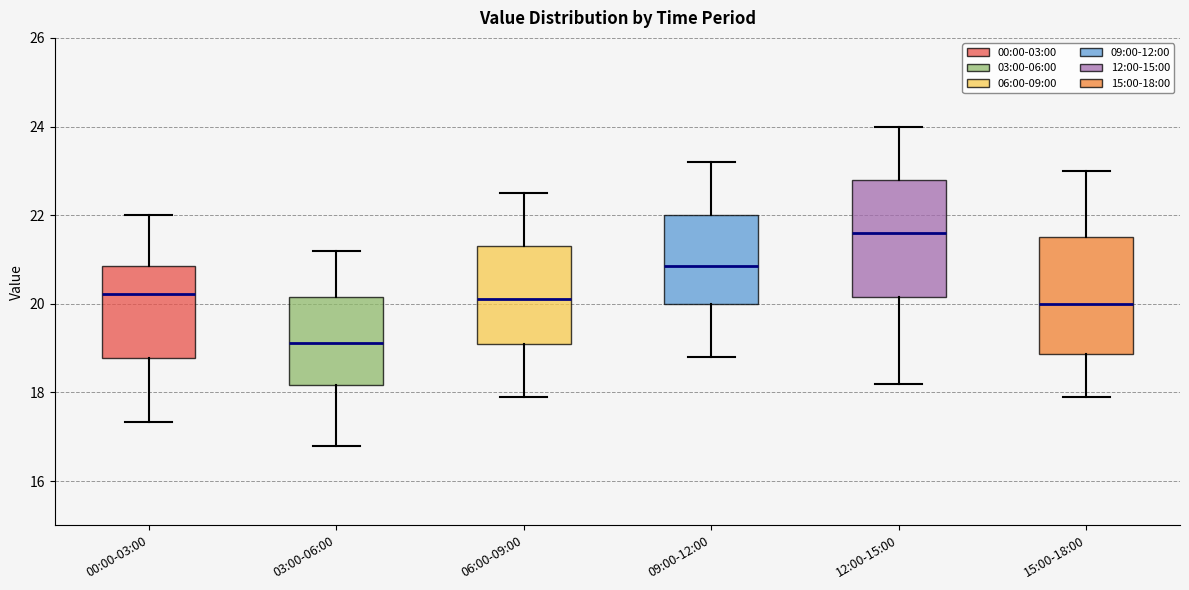

Reading left to right, read every box against the y-axis: the position of its median line, the range the box covers, and the ends of its whiskers. The values are not printed on the chart, so give them approximately, as read against the axis.

00:00-03:00: median 20.2, box 18.8 to 20.8, whiskers 17.4 to 22.0
03:00-06:00: median 19.2, box 18.2 to 20.2, whiskers 16.8 to 21.2
06:00-09:00: median 20.2, box 19.2 to 21.4, whiskers 18.0 to 22.6
09:00-12:00: median 20.8, box 20.0 to 22.0, whiskers 18.8 to 23.2
12:00-15:00: median 21.6, box 20.2 to 22.8, whiskers 18.2 to 24.0
15:00-18:00: median 20.0, box 18.8 to 21.6, whiskers 18.0 to 23.0